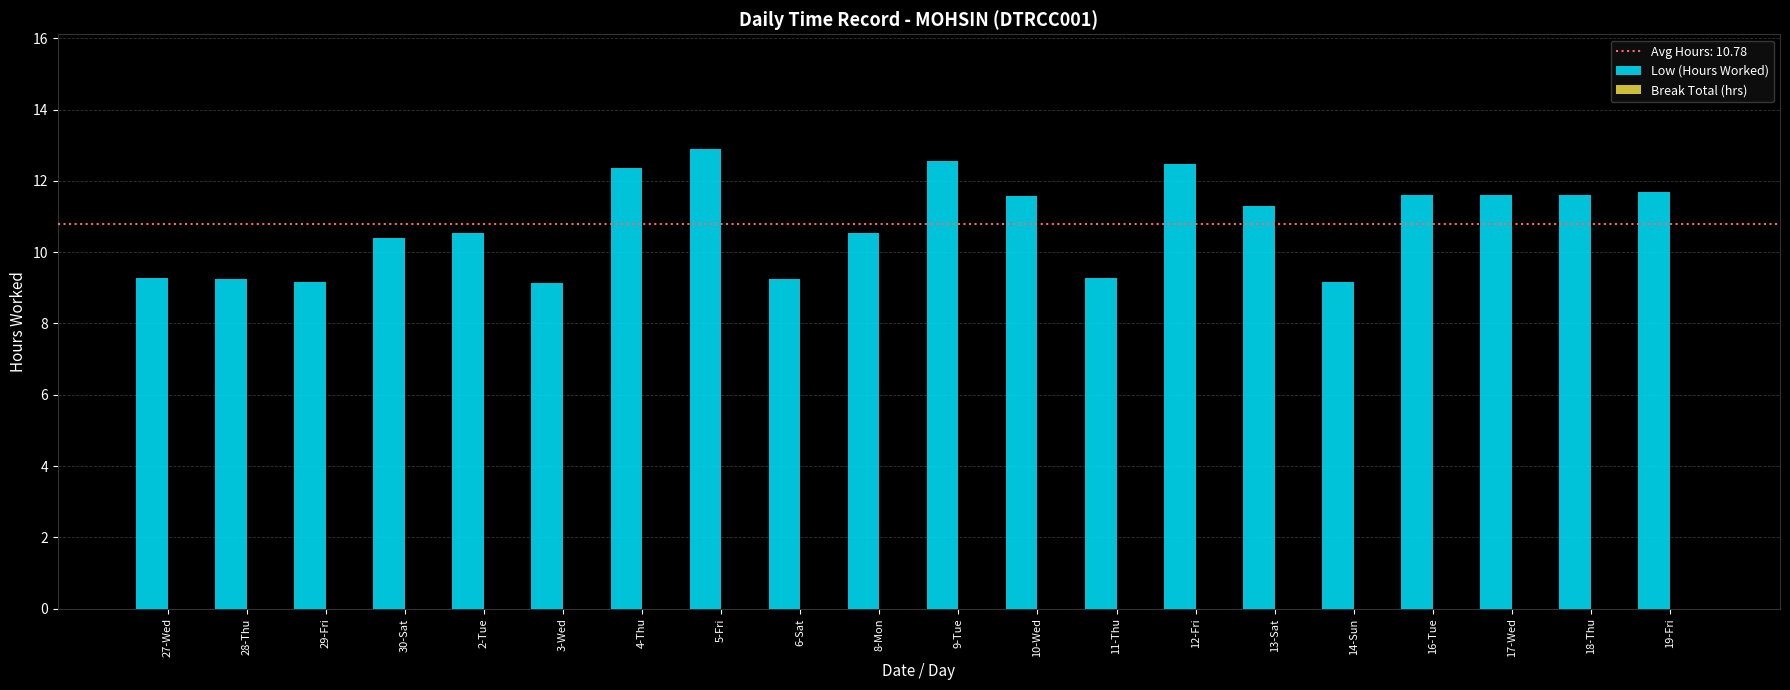

What is the minimum value shown in the chart?

9.1